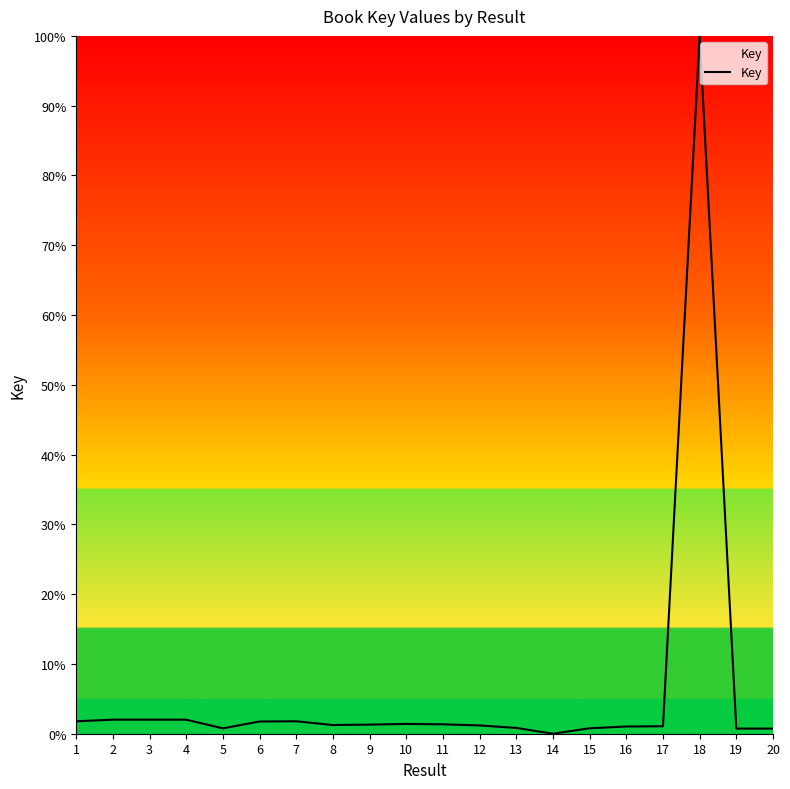

What is the sum of all values?

123.8